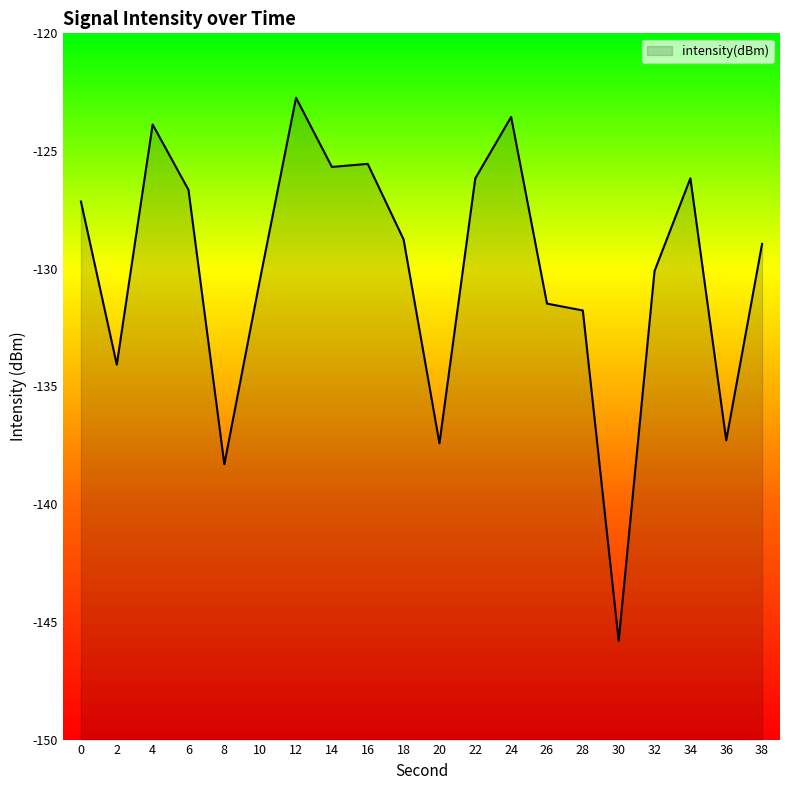

How many distinct data groups are displayed?

1